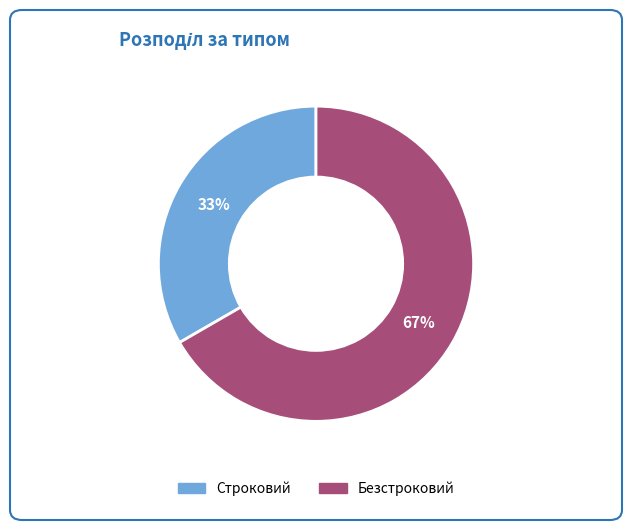

Rank the categories by value from lowest to highest.

Строковий, Безстроковий